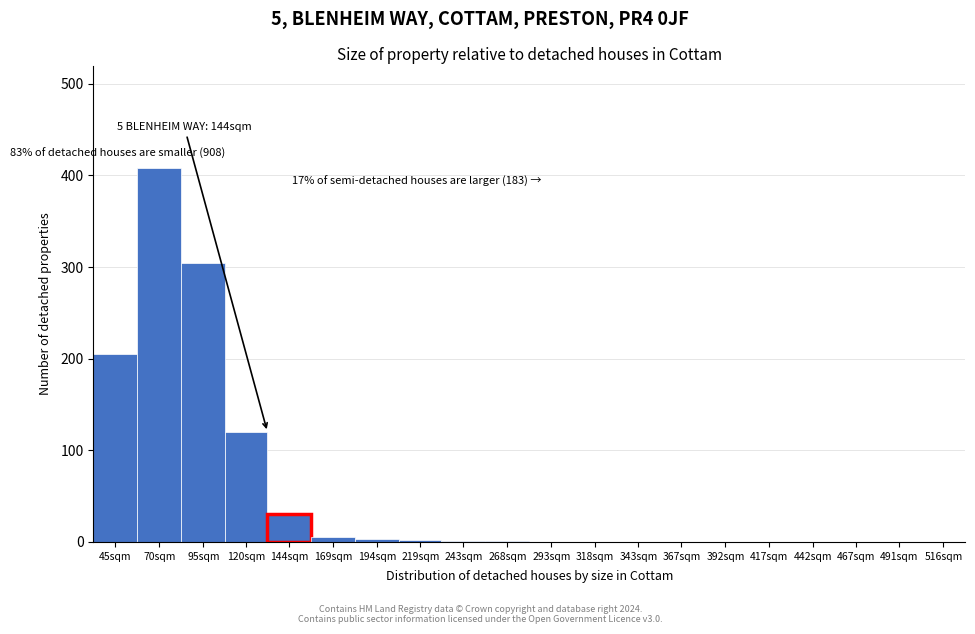

What is the maximum value shown in the chart?

408